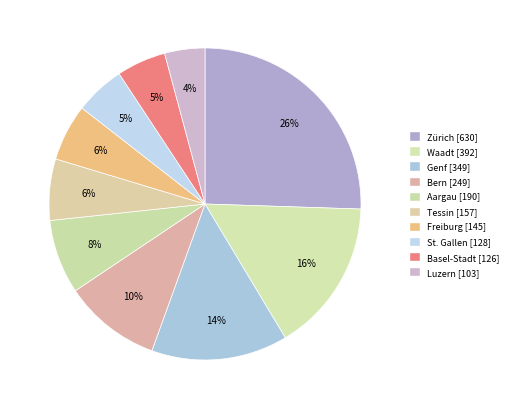

How many slices are in this pie chart?

10